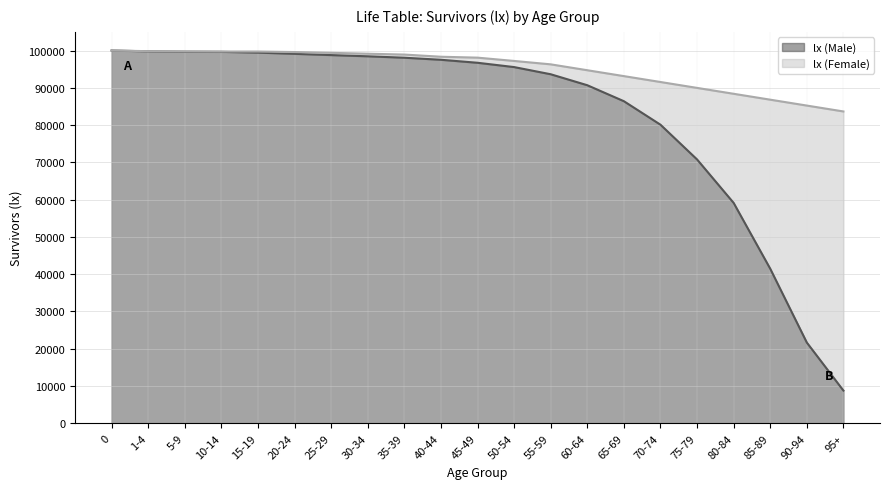

Reading left to right, list all the values displayed in this chart.

lx (Male): 100000	99773	99673	99637	99433	99109	98770	98446	98065	97513	96710	95554	93631	90686	86401	80097	70779	59119	41463	21661	8782
lx (Female): 100000	99820	99767	99730	99730	99587	99374	99140	98911	98329	98085	97199	96289	94710	93131	91551	89971	88391	86811	85231	83651